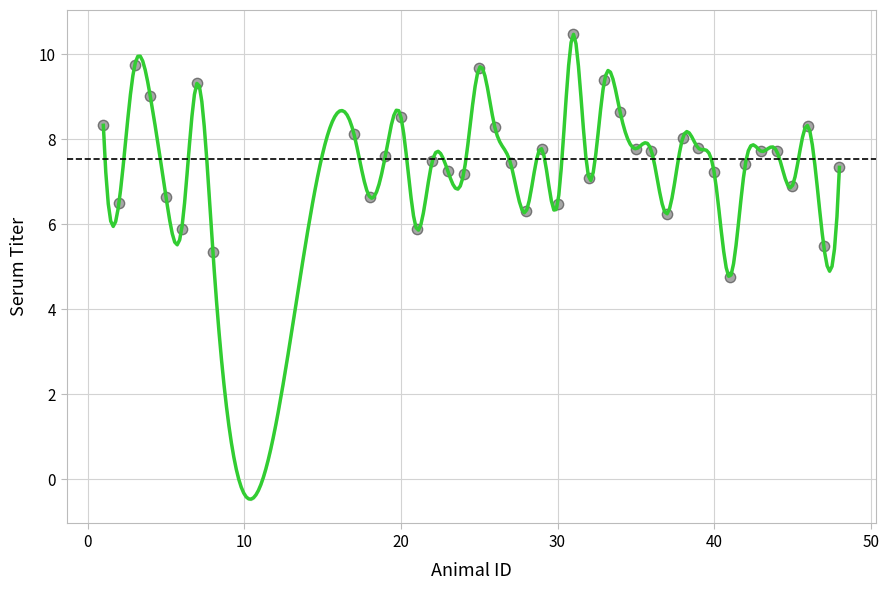

What is the range of Y values (max minus min)?

5.7